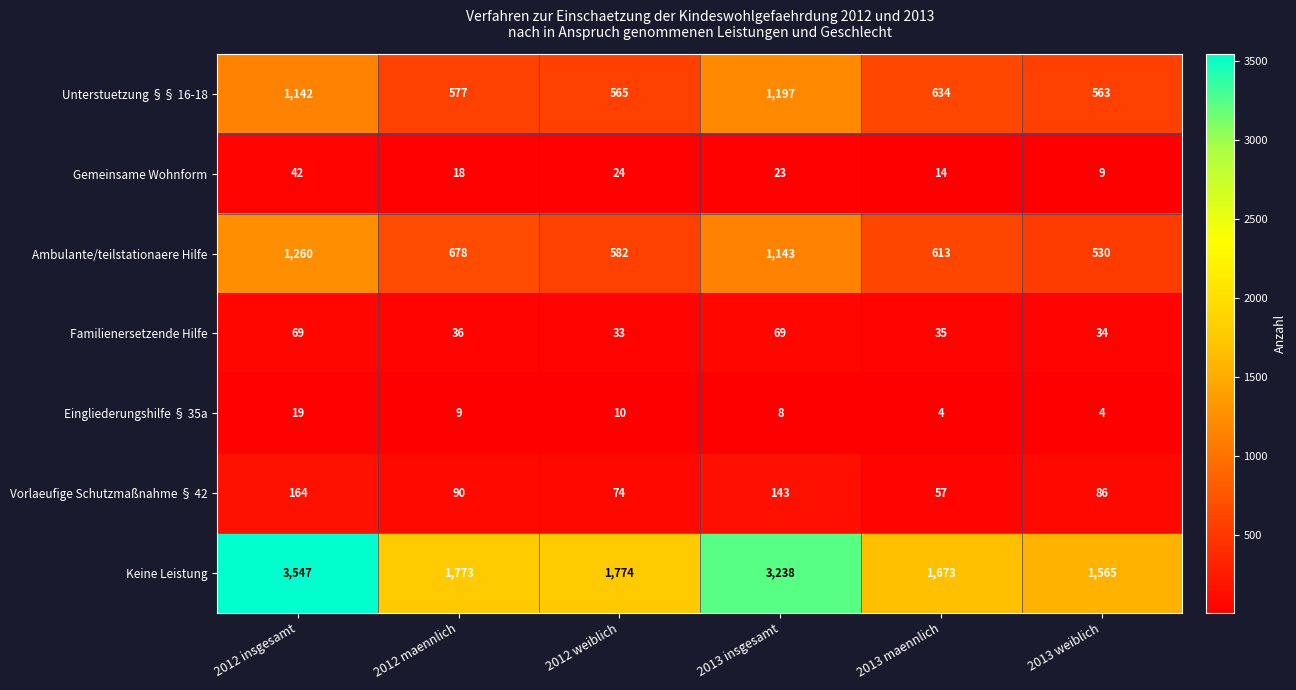

Which series has the largest total across all categories?

Keine Leistung